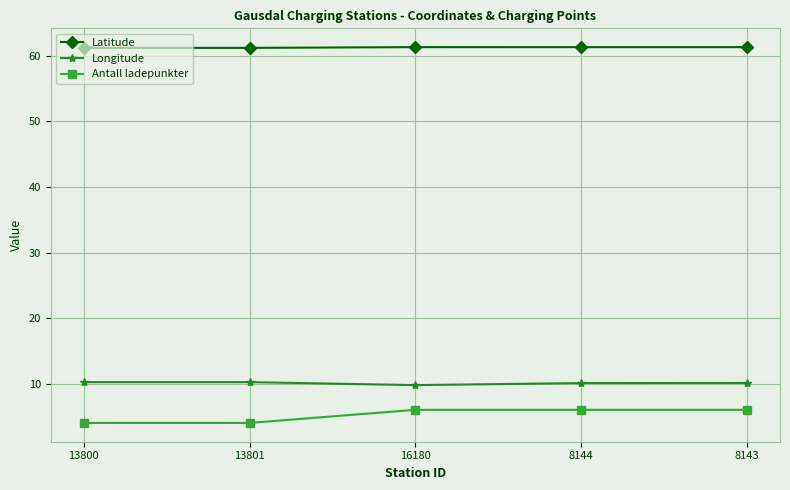

Which series has the widest spread of values?

Antall ladepunkter